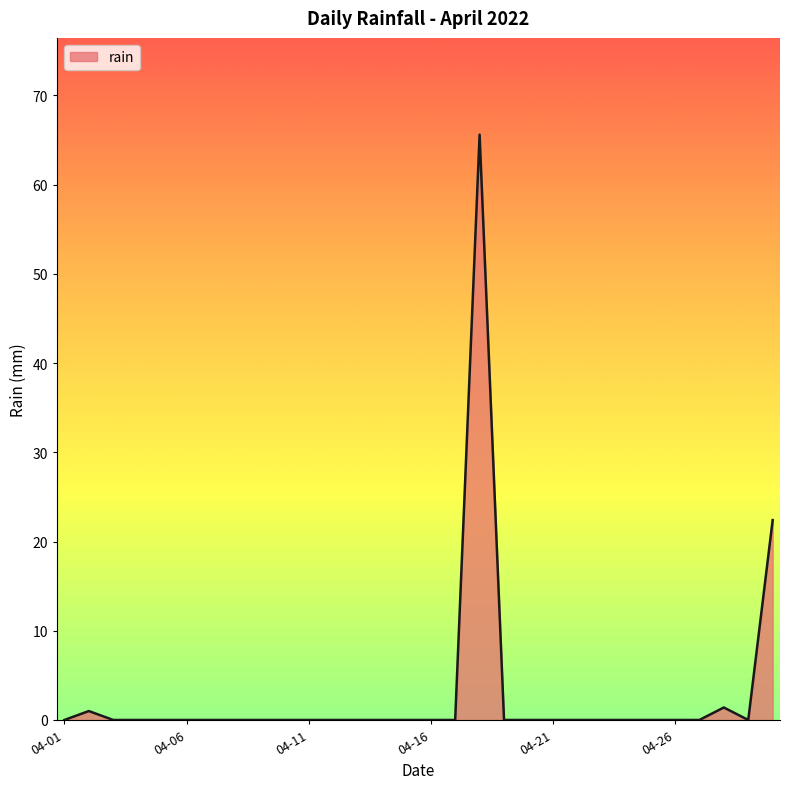

What is the maximum value shown in the chart?

65.6